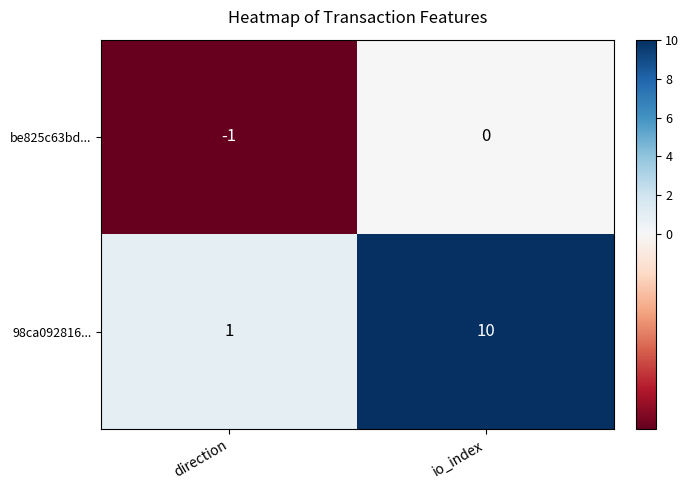

List the series in order of their peak value, lowest first.

be825c63bd..., 98ca092816...